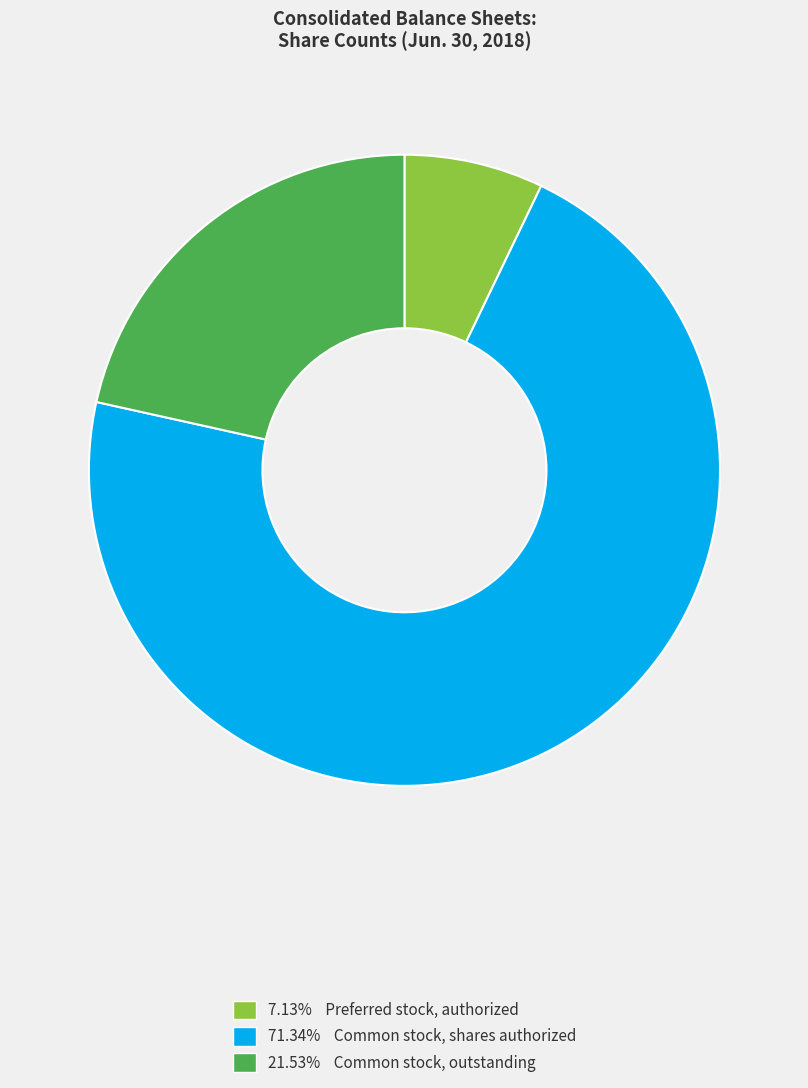

Does any single category account for the majority?

Yes